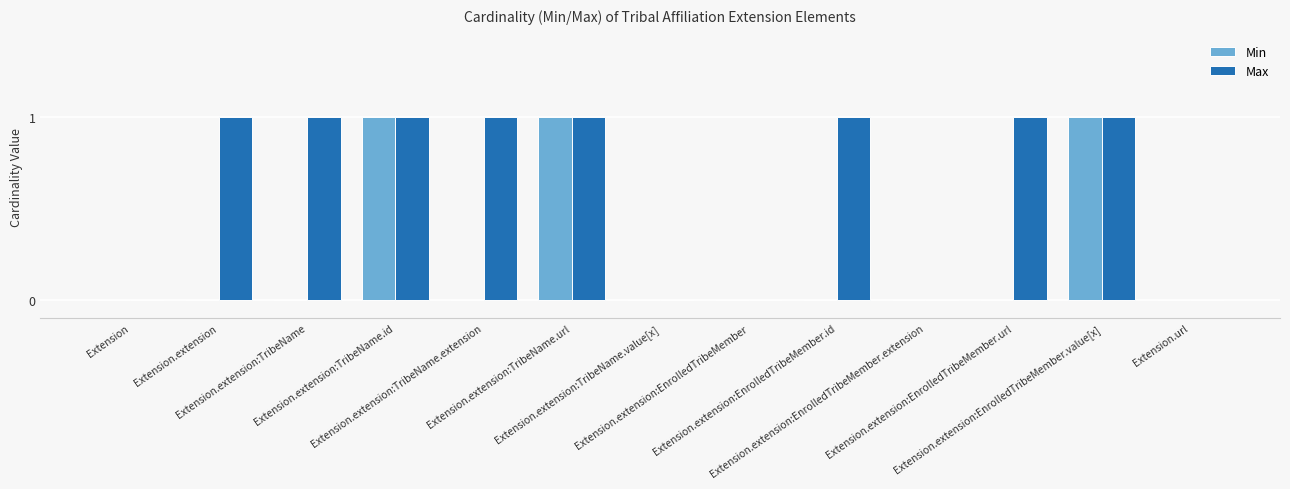

What is the sum of the Min values at Extension.extension:EnrolledTribeMember and Extension.extension:TribeName.url?

1